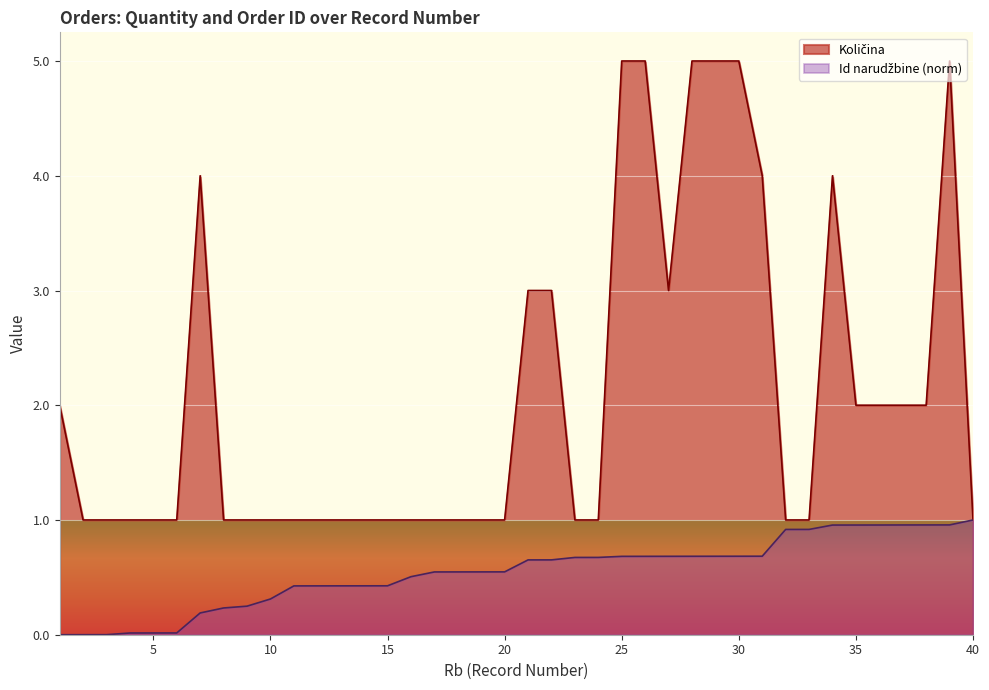

What is the spread (max minus min) of values at 36?

1.0